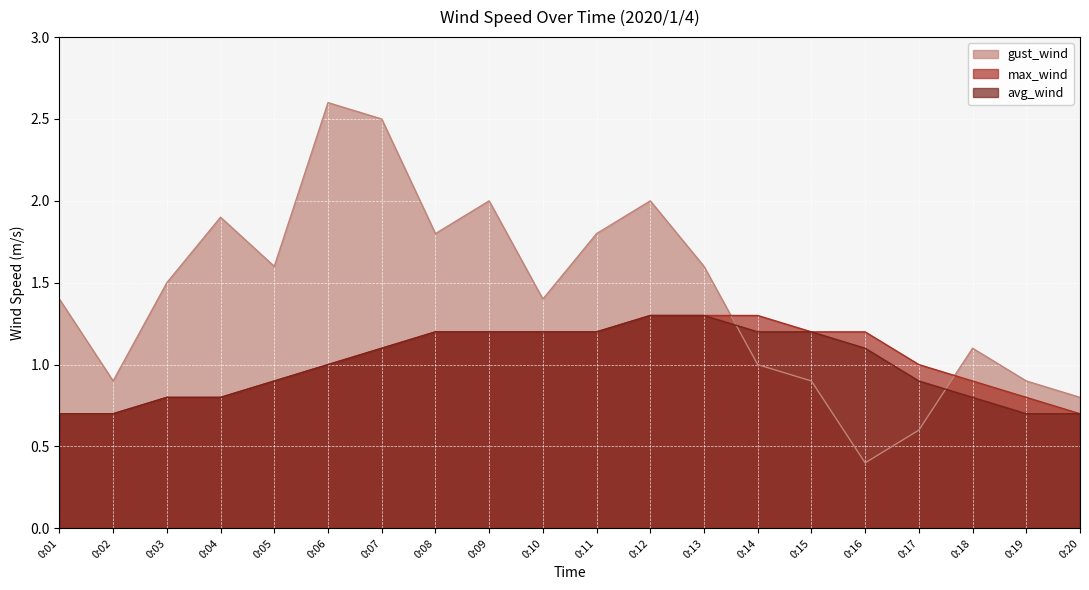

At 0:18, list the series in order from smallest to largest.

avg_wind, max_wind, gust_wind